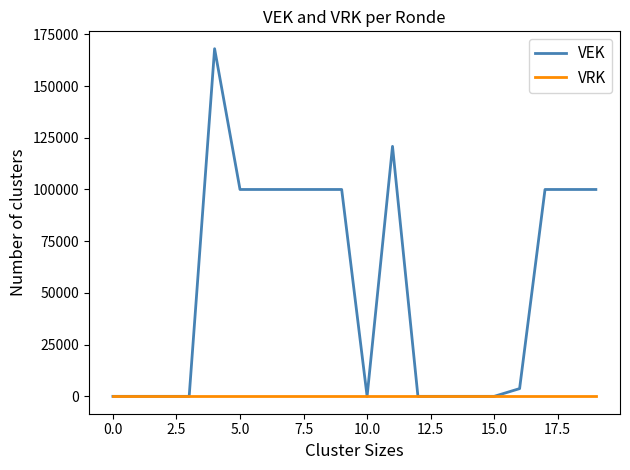

How many series are shown in this chart?

2